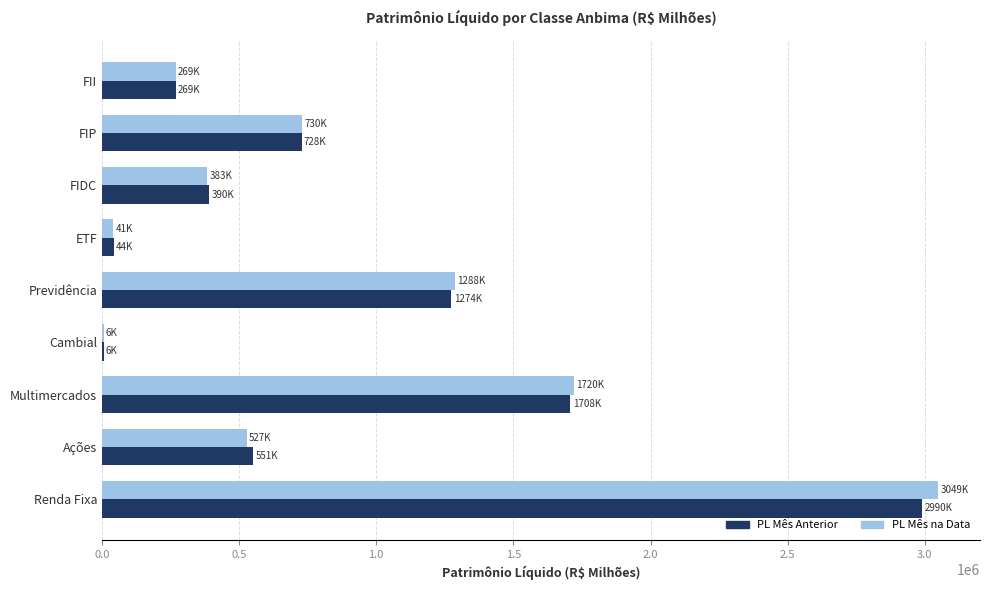

What is the total value across all series at Previdência?

2562006.4